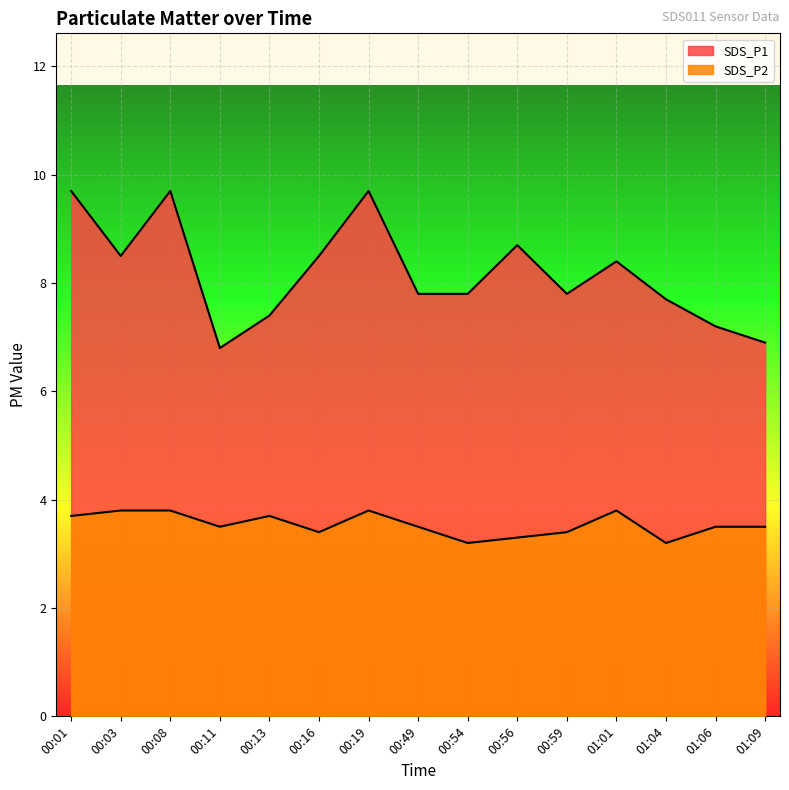

True or false: SDS_P1 and SDS_P2 cross at least once.

False